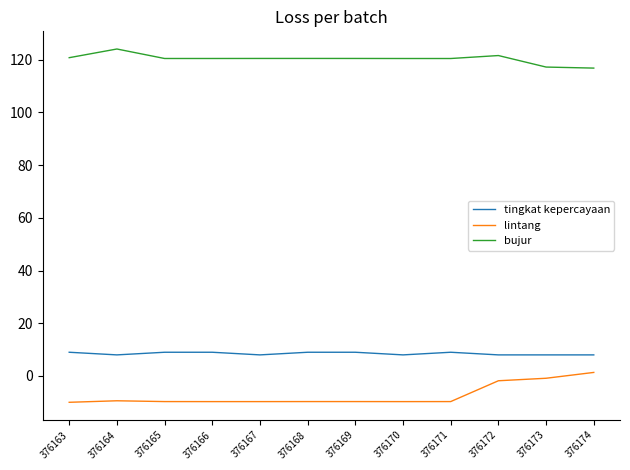

Is the value of bujur at 376166 greater than the value of lintang at 376164?

Yes